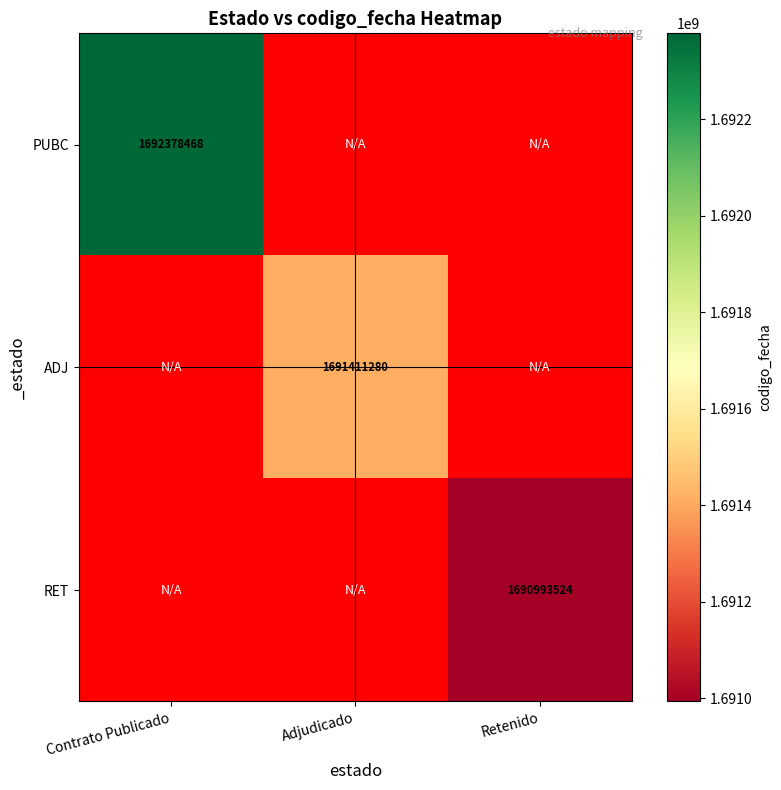

The RET series shows 972542513 at Retenido. True or false?

False